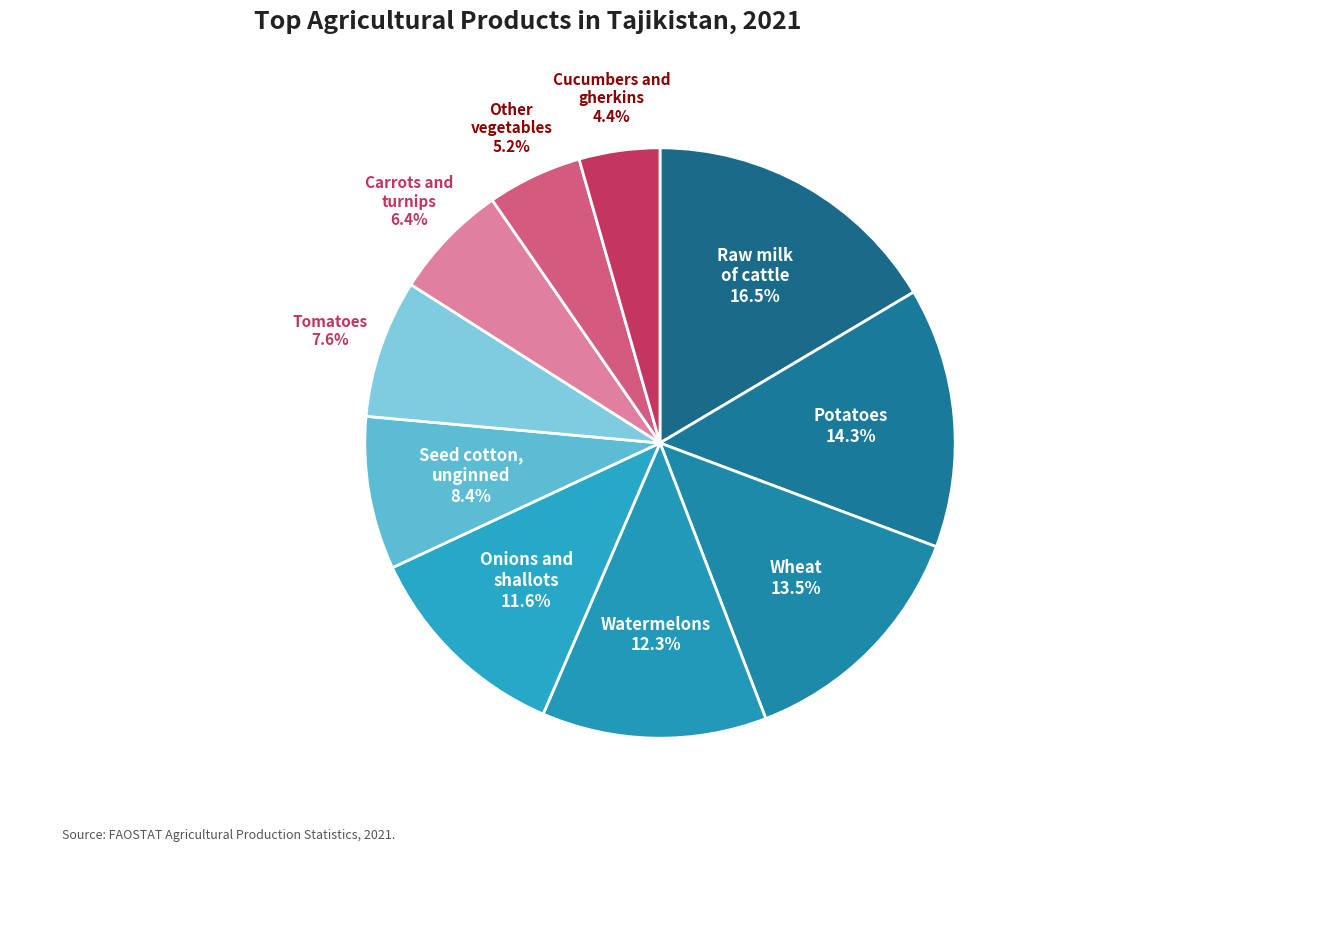

Rank the categories by value from lowest to highest.

Cucumbers and gherkins, Other vegetables, Carrots and turnips, Tomatoes, Seed cotton, unginned, Onions and shallots, Watermelons, Wheat, Potatoes, Raw milk of cattle